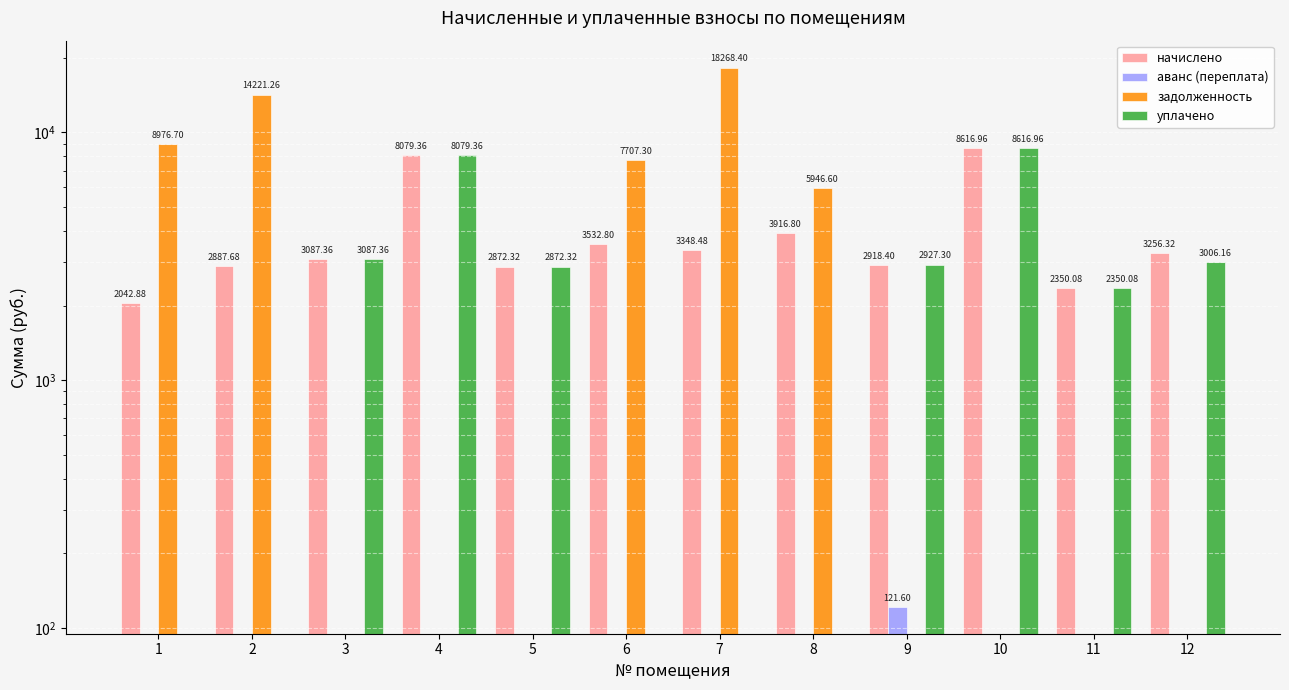

List the labels in order of задолженность value, largest first.

7, 2, 1, 6, 8, 3, 4, 5, 9, 10, 11, 12